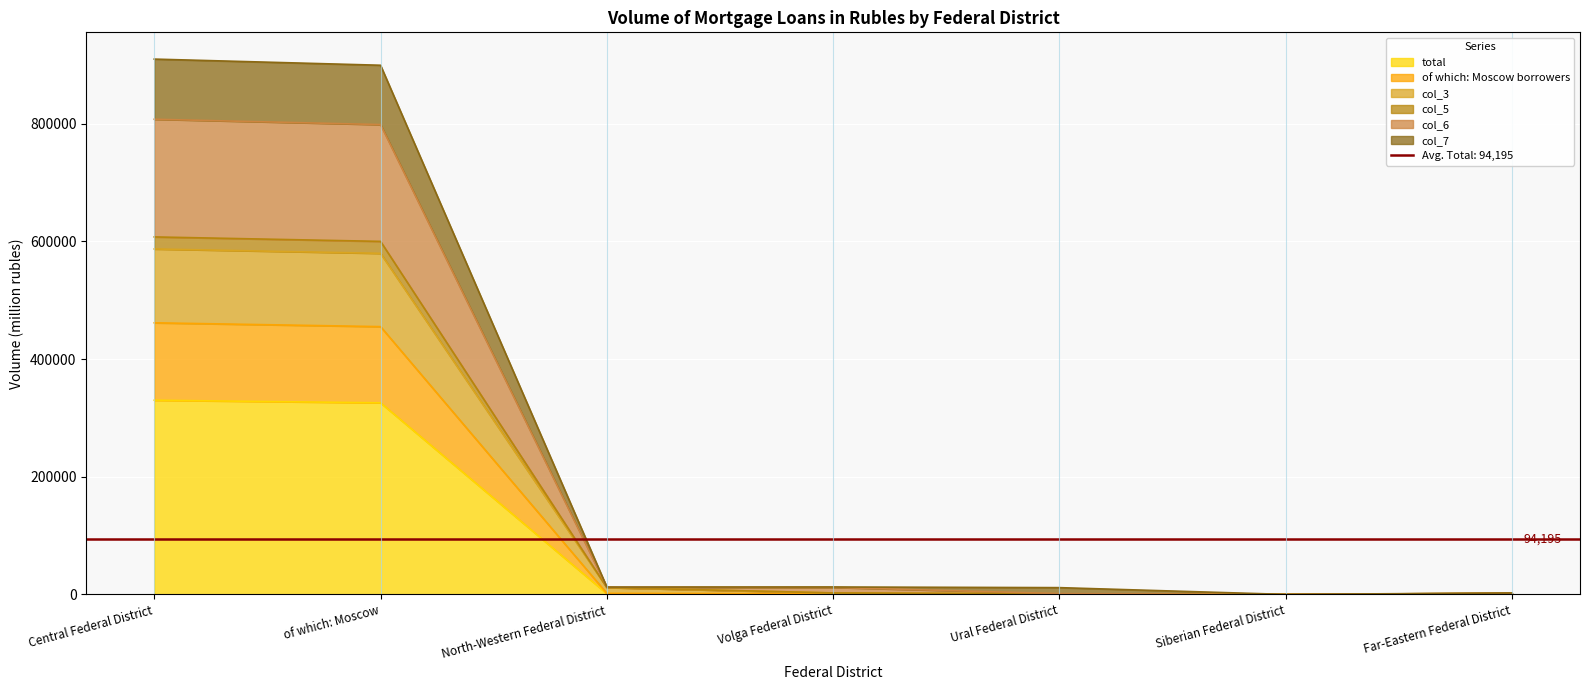

Is it true that col_3 equals 1064 at Ural Federal District?

True